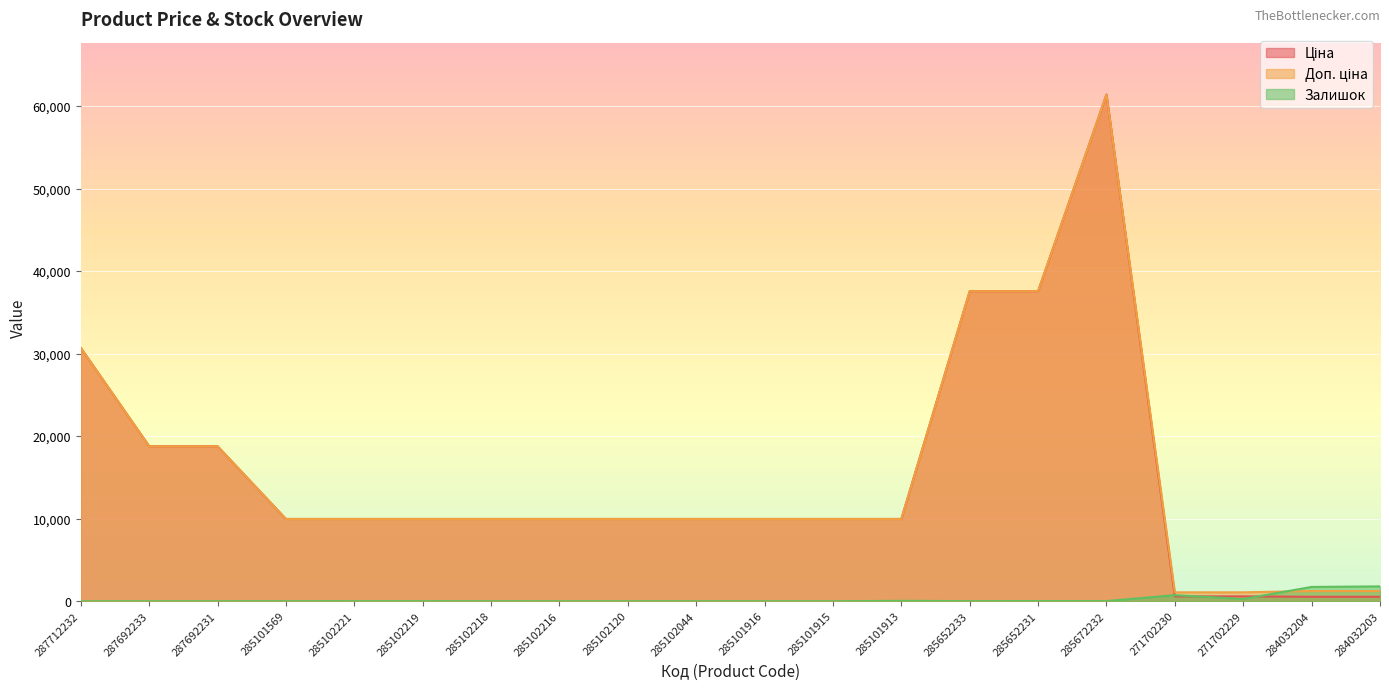

What is the sum of the Залишок values at 284032204 and 287692231?

1734.0